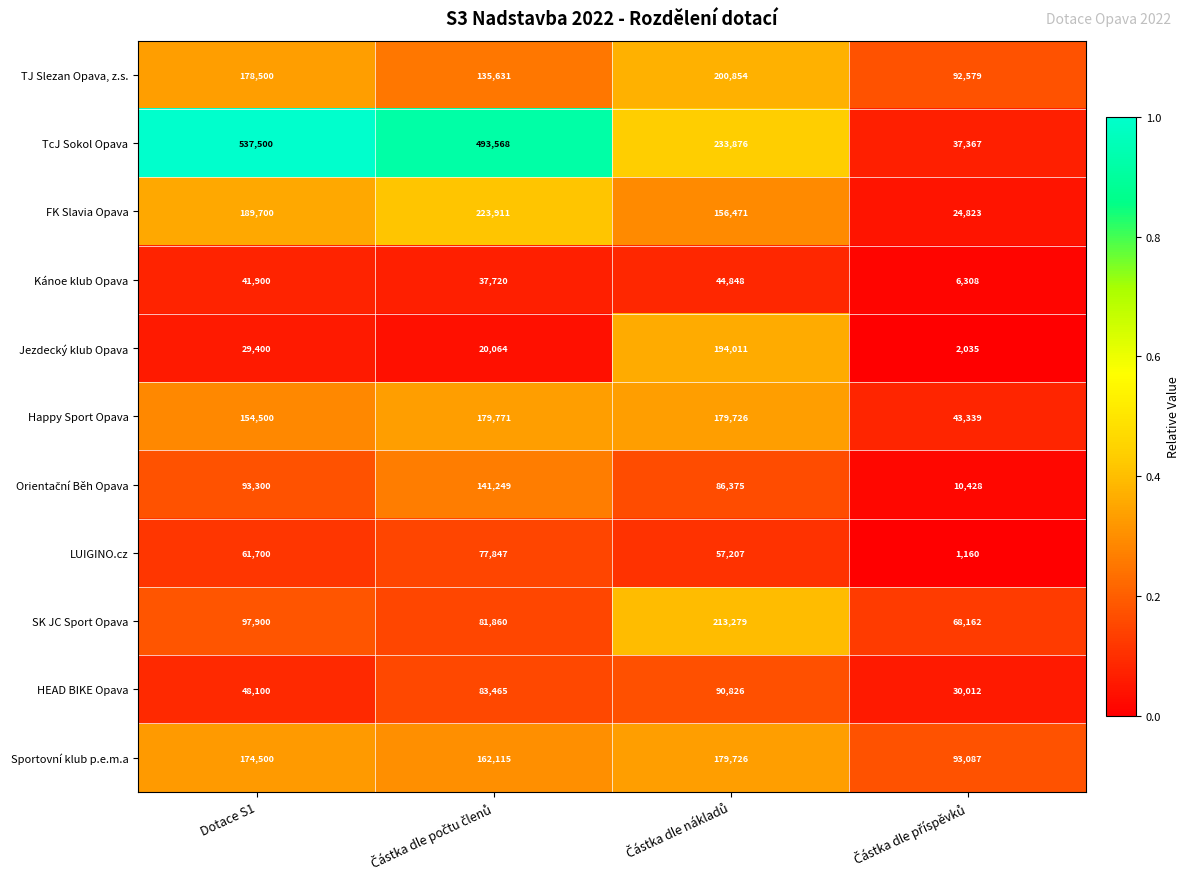

Which series has the largest total across all categories?

TcJ Sokol Opava